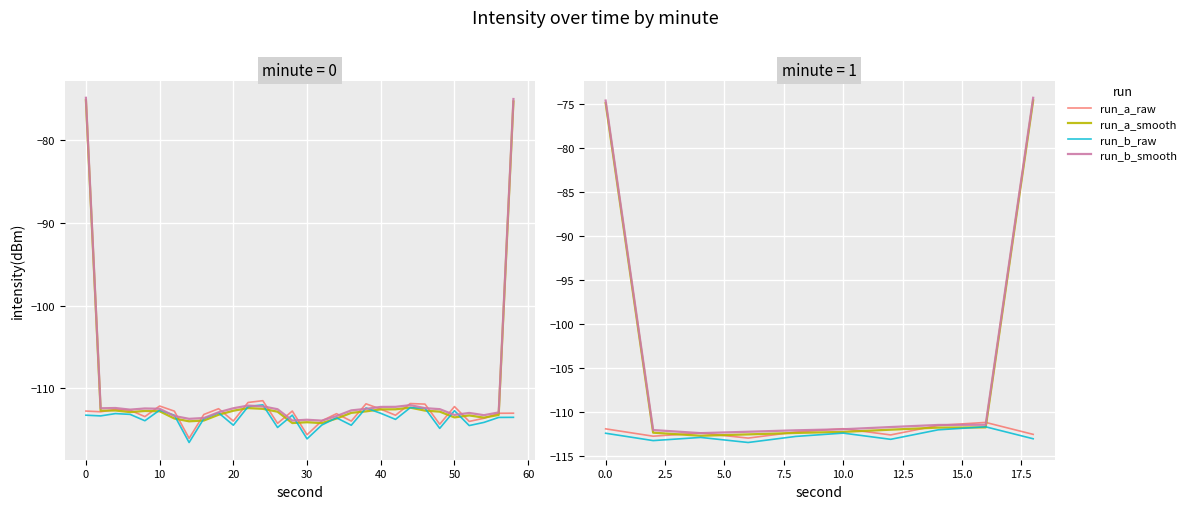

How many lines are shown in the chart?

4